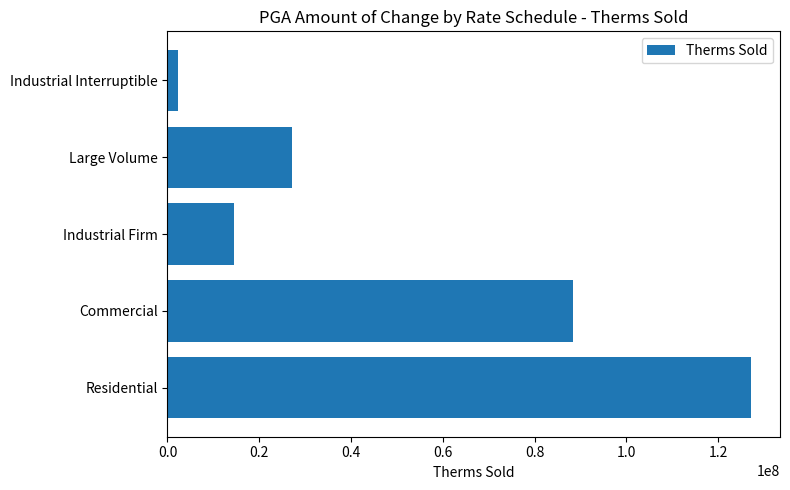

At which label is the value closest to 64705191?

Commercial